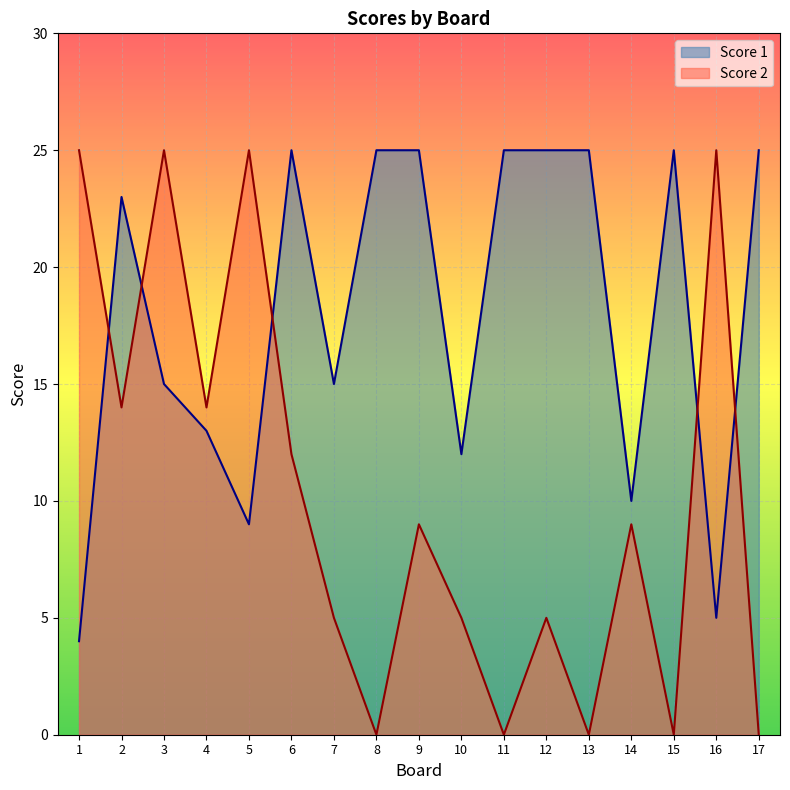

How many lines are shown in the chart?

2